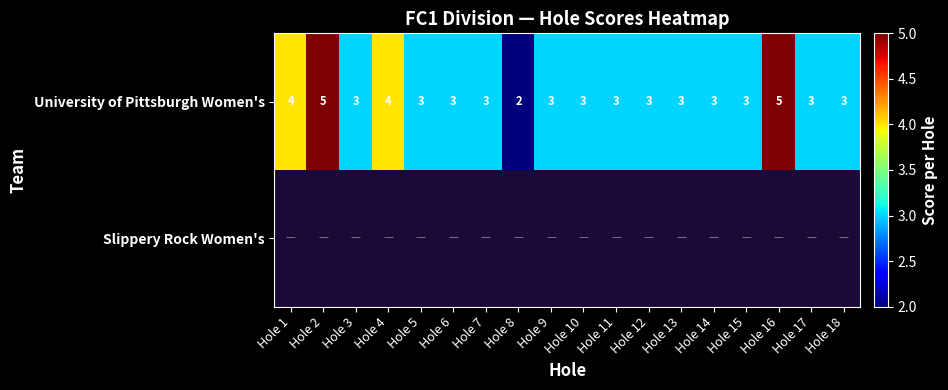

Between Hole 17 and Hole 2, which is larger?

Hole 2